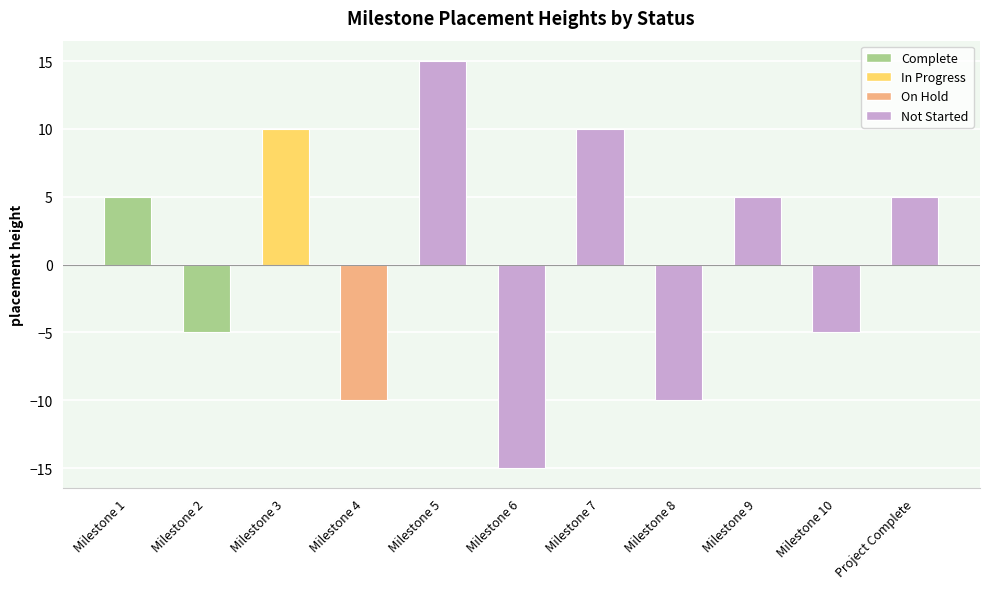

Count the values in the range -10 to 10.

9